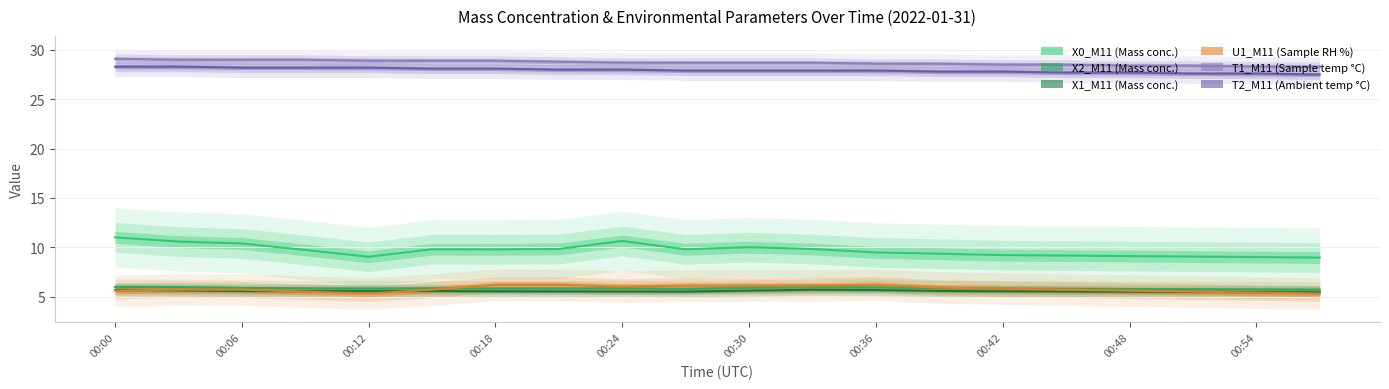

What is the greatest value displayed?

29.1